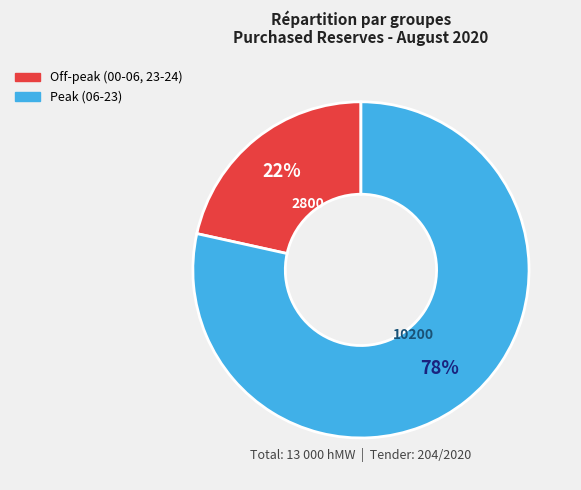

Is there any slice that represents more than half of the pie?

Yes